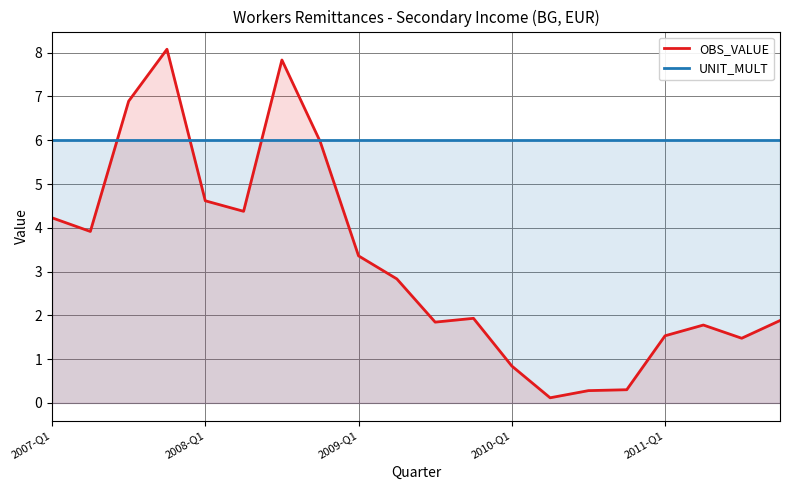

True or false: UNIT_MULT has a value of 6.0 at 2007-Q1.

True